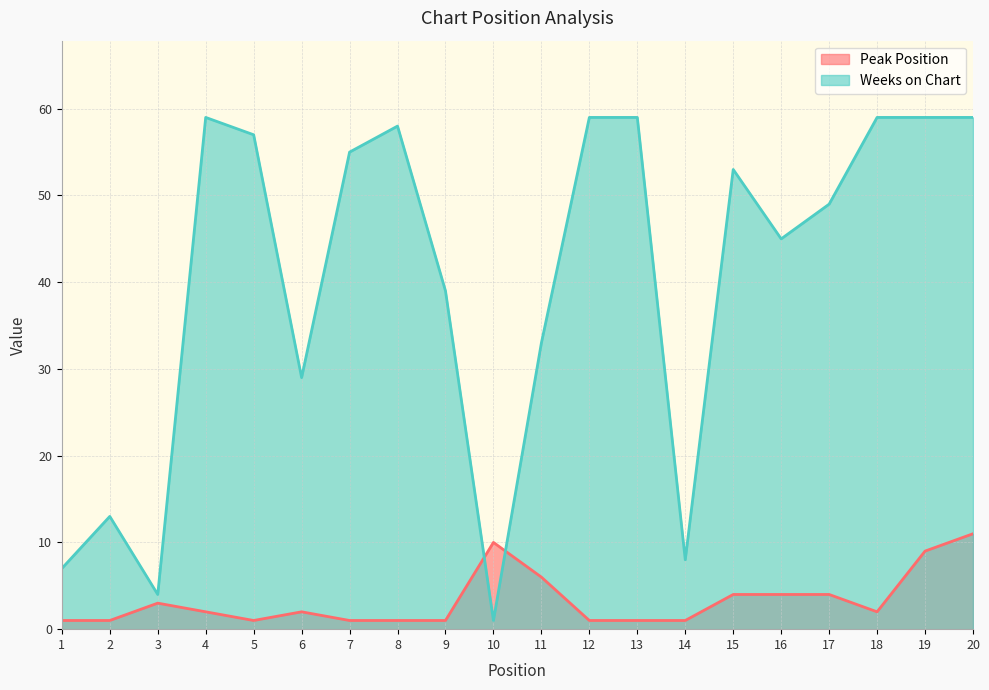

At how many categories does at least one series exceed 8?

17